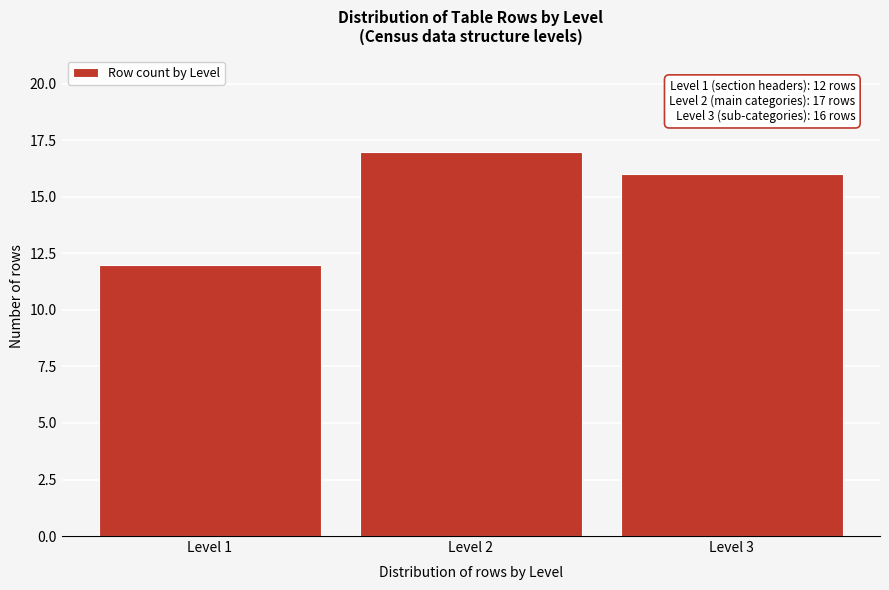

Reading left to right, list all the values displayed in this chart.

Level 1=12	Level 2=17	Level 3=16